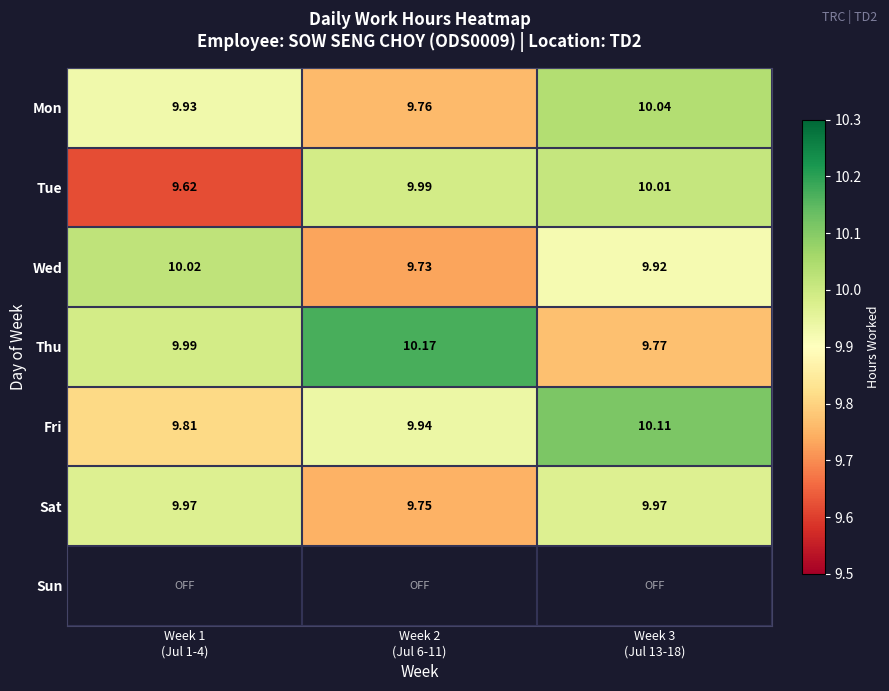

At how many categories does at least one series exceed 9?

3